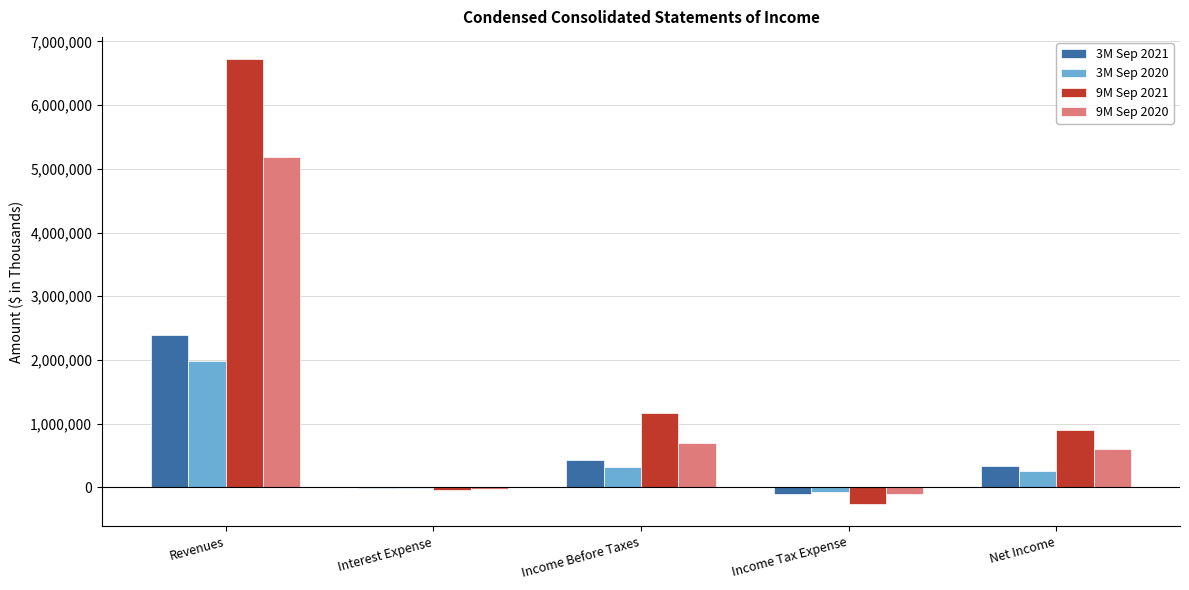

True or false: 9M Sep 2021 has a value of 6720684 at Revenues.

True